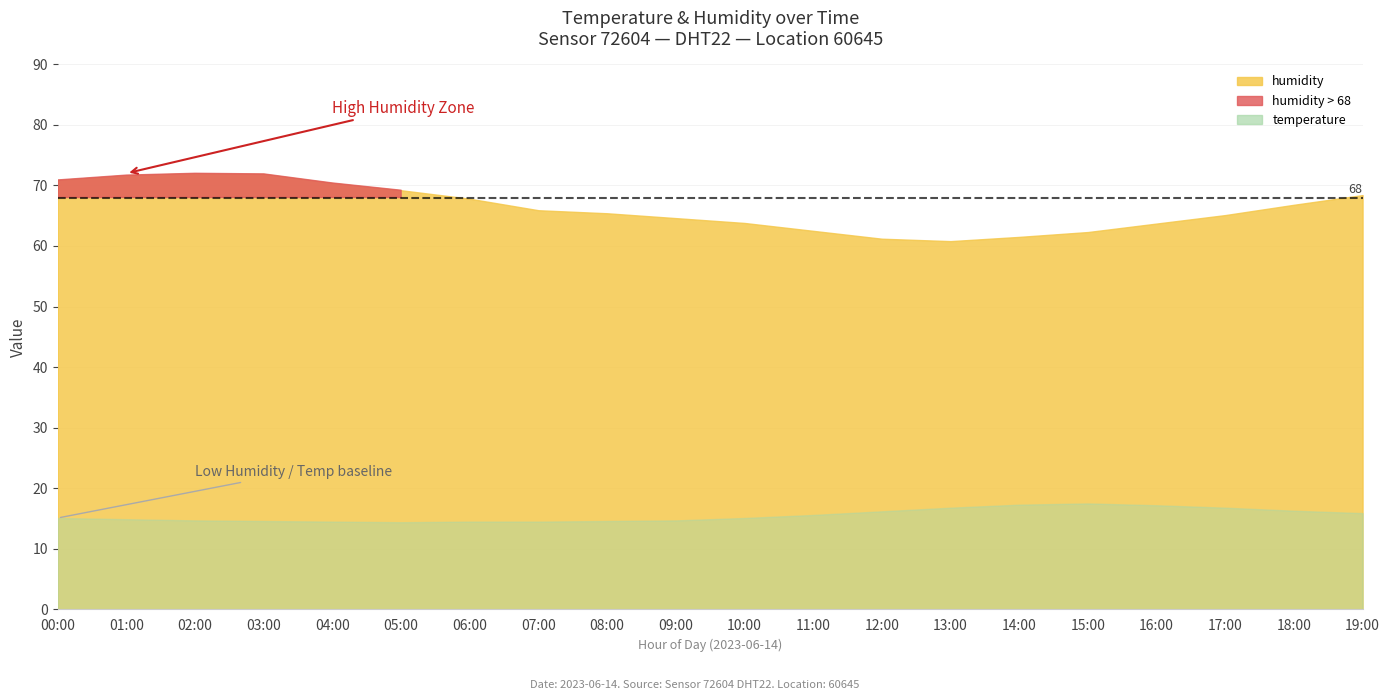

List the series in order of their peak value, lowest first.

temperature, humidity